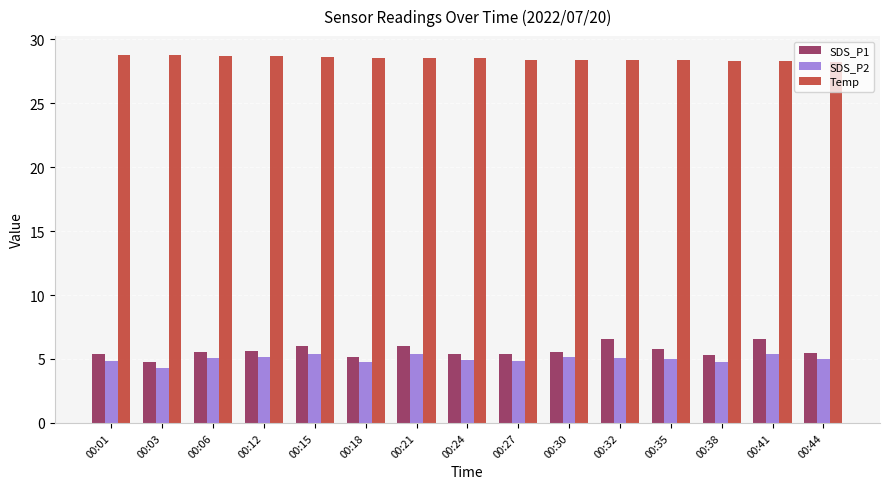

How many categories are shown in the chart?

15